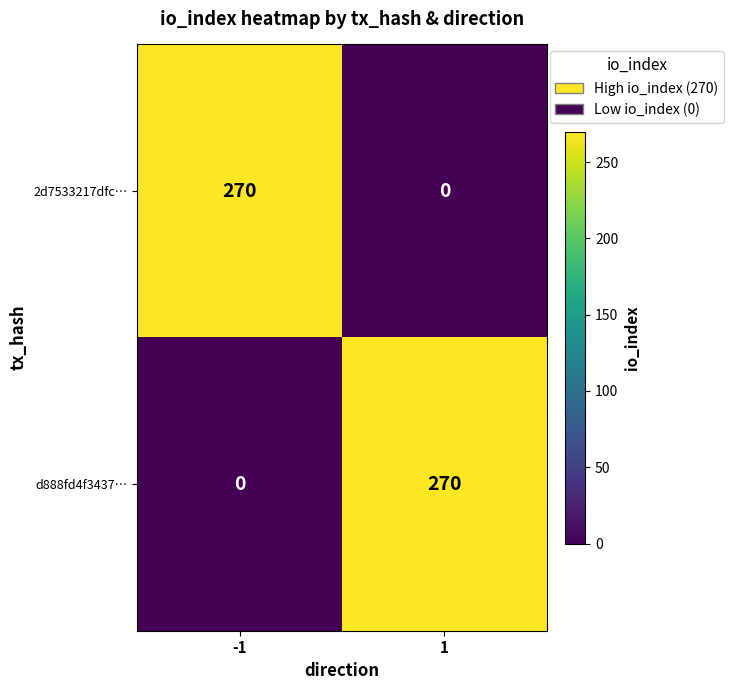

Is it true that 2d7533217dfc… equals 134 at 1?

False